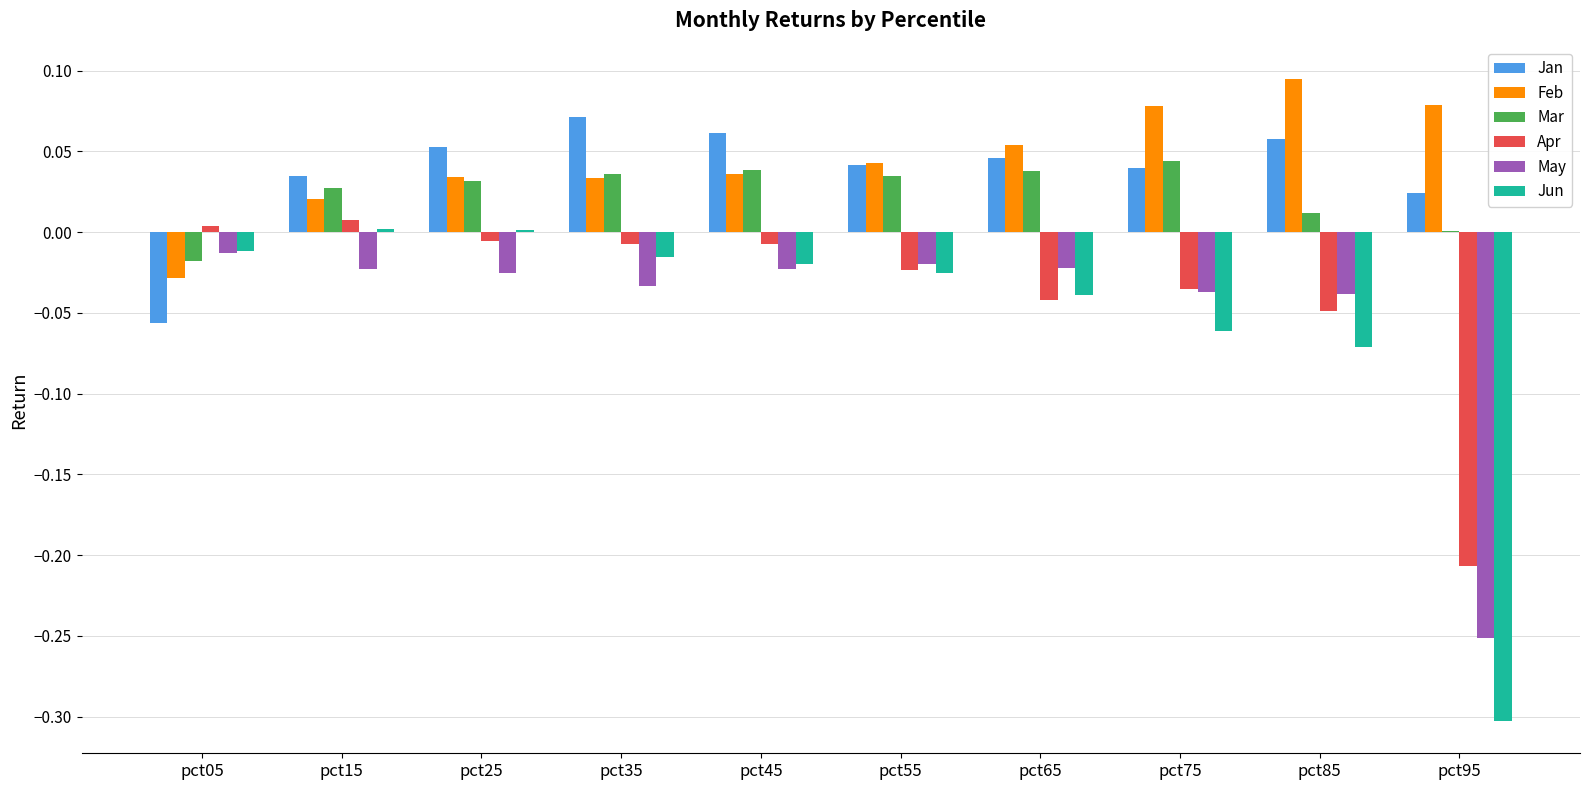

The Feb series shows 0.0 at pct35. True or false?

True